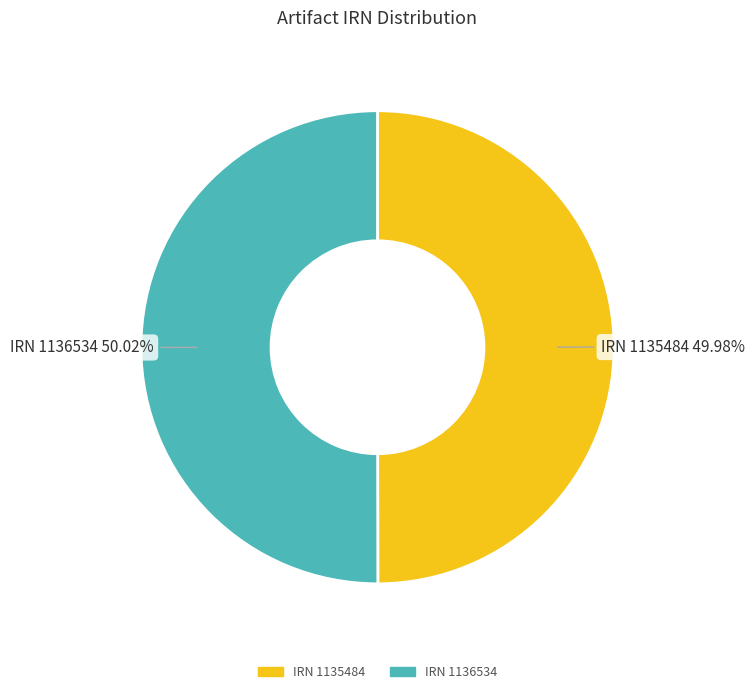

Is there any slice that represents more than half of the pie?

Yes